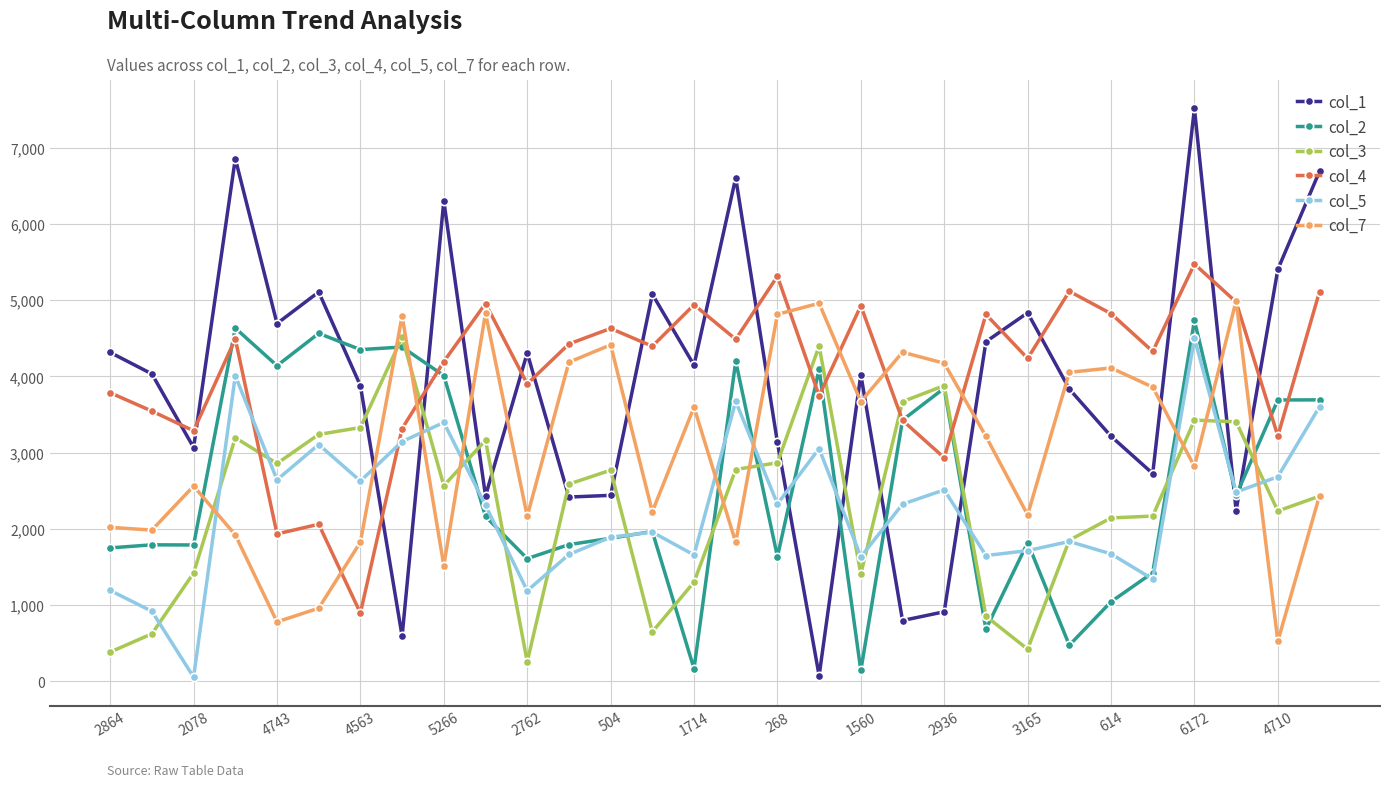

What is the average value of the col_4 series?

4057